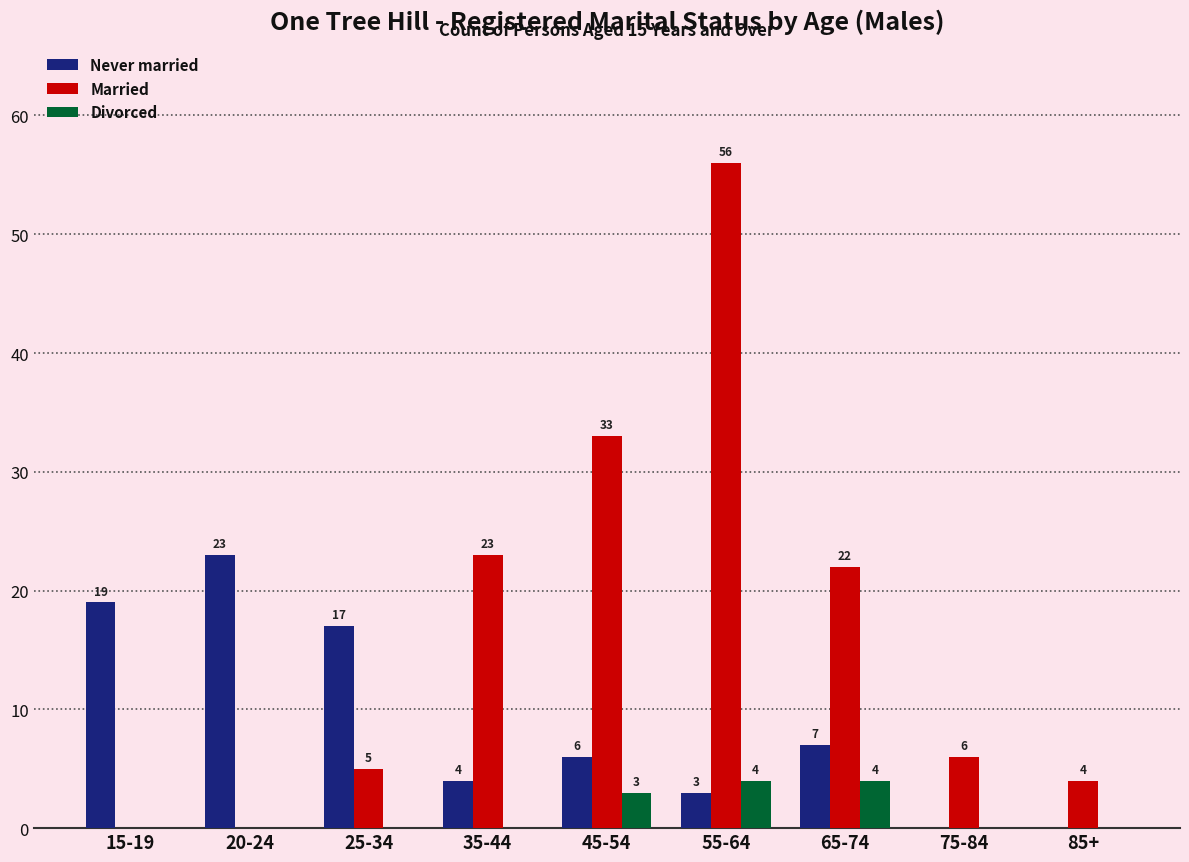

Are the bars horizontal?

No